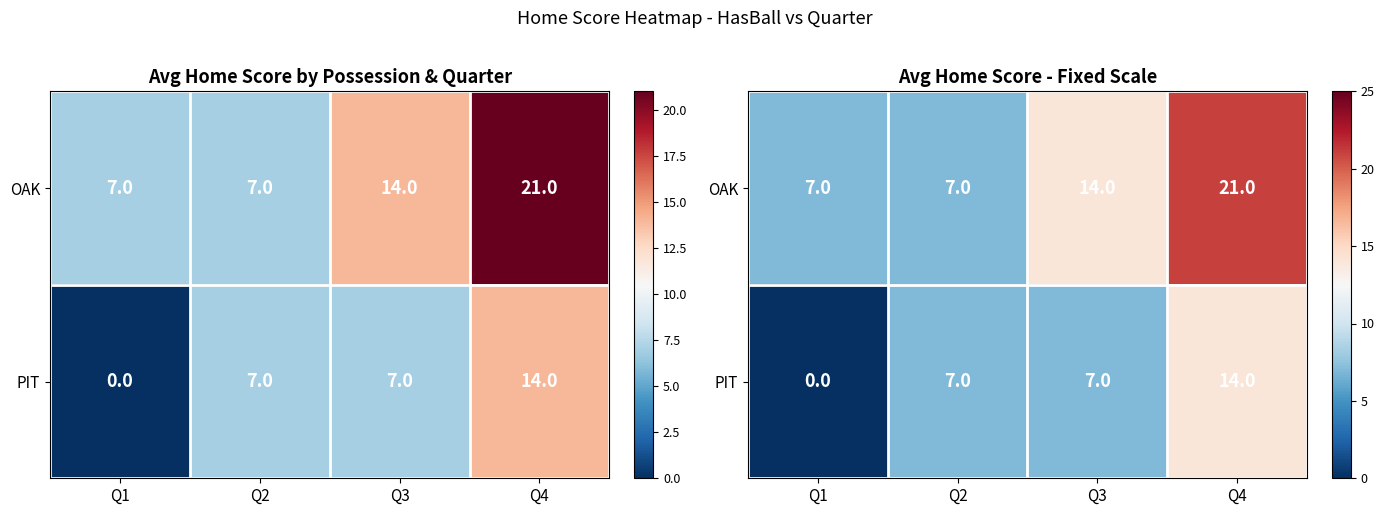

List the series in order of their peak value, lowest first.

PIT, OAK